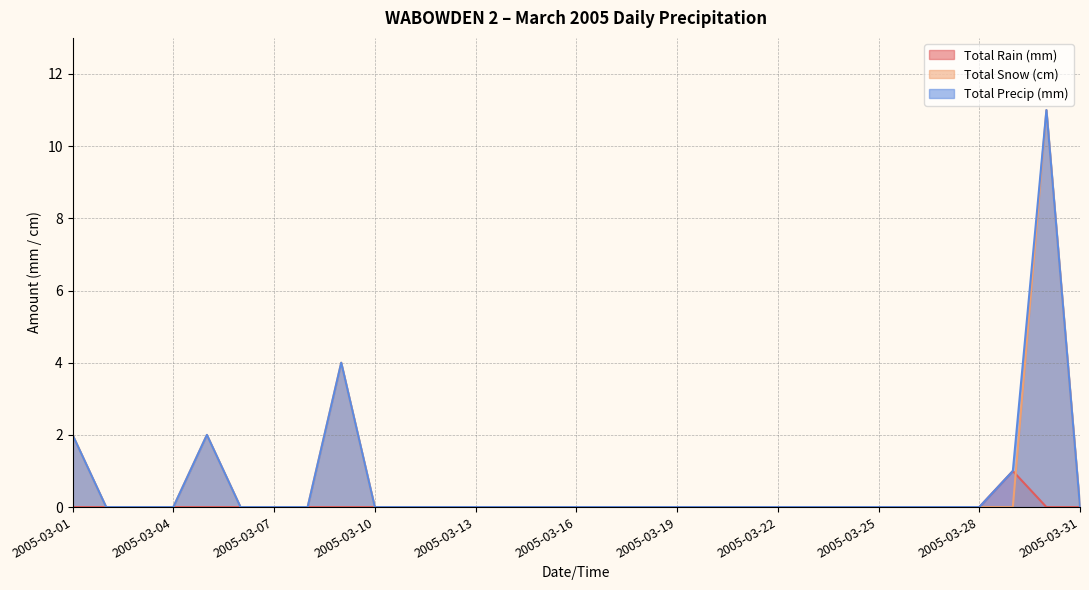

Rank the series at 2005-03-30 from lowest to highest value.

Total Rain (mm), Total Snow (cm), Total Precip (mm)